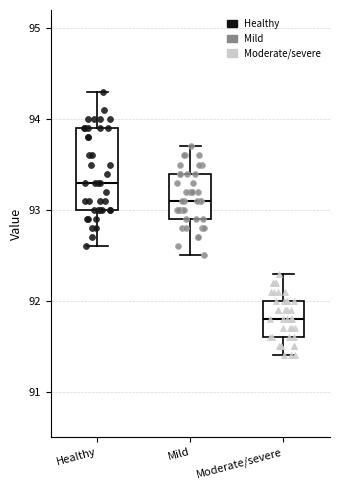

Reading left to right, read every box against the y-axis: the position of its median line, the range the box covers, and the ends of its whiskers. The values are not printed on the chart, so give them approximately, as read against the axis.

Healthy: median 93.3, box 93.0 to 93.9, whiskers 92.6 to 94.3
Mild: median 93.1, box 92.9 to 93.4, whiskers 92.5 to 93.7
Moderate/severe: median 91.8, box 91.6 to 92.0, whiskers 91.4 to 92.3